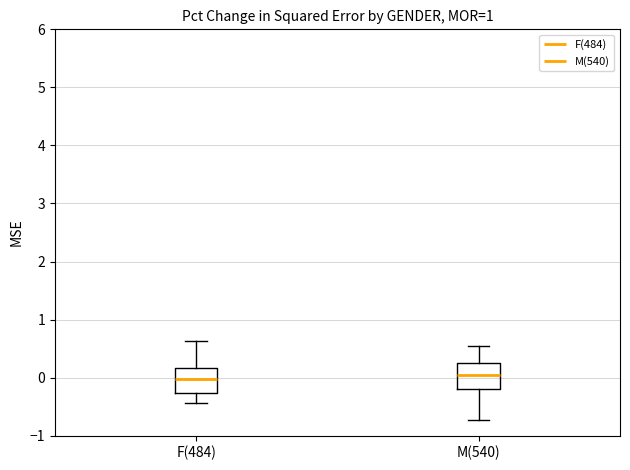

Reading left to right, transcribe this box plot: for each box, give where its median line is, the range the box spans, and where its two whiskers end, as read against the y-axis. The values are not printed on the chart, so give them approximately, as read against the axis.

F(484): median 0.0, box -0.3 to 0.2, whiskers -0.4 to 0.6
M(540): median 0.1, box -0.2 to 0.2, whiskers -0.7 to 0.5